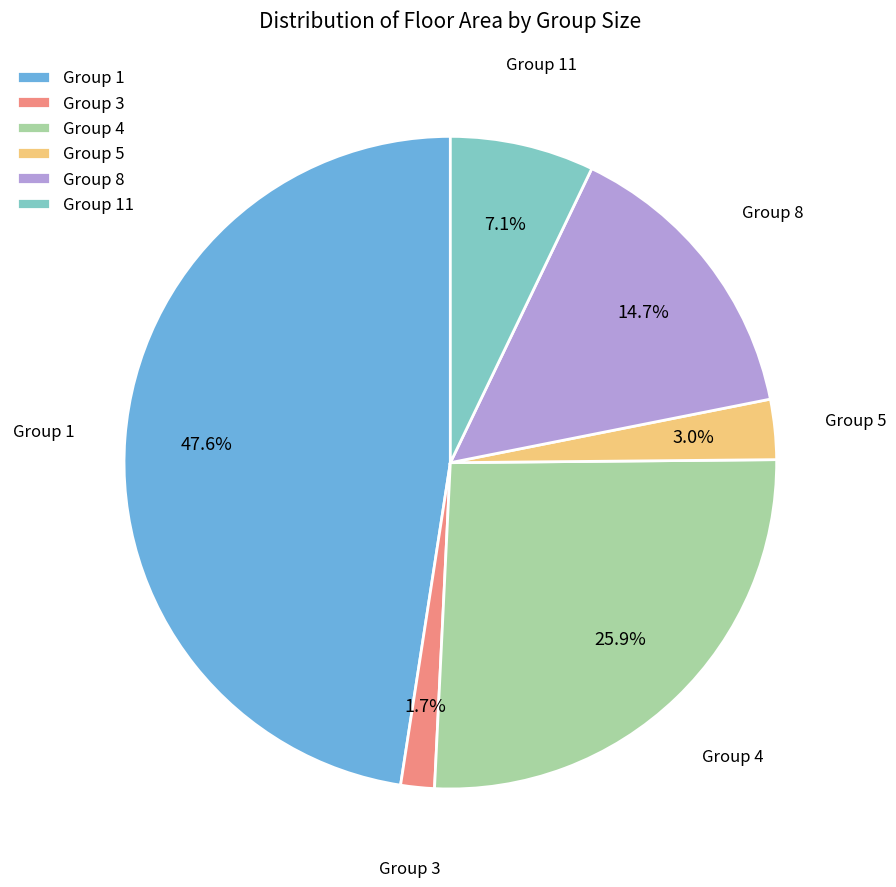

Combined, do Group 8 and Group 4 account for over 50%?

No